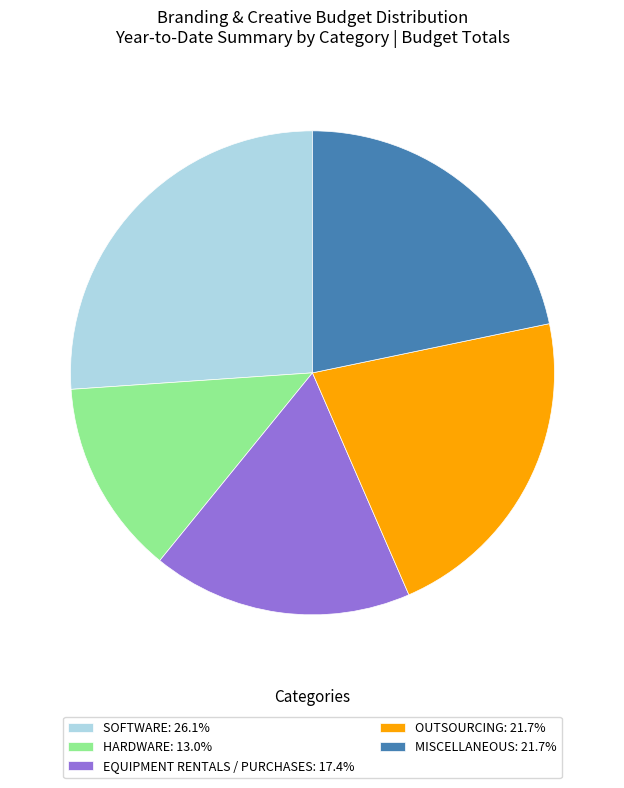

Approximately how many times larger is the value at OUTSOURCING compared to SOFTWARE?

0.8